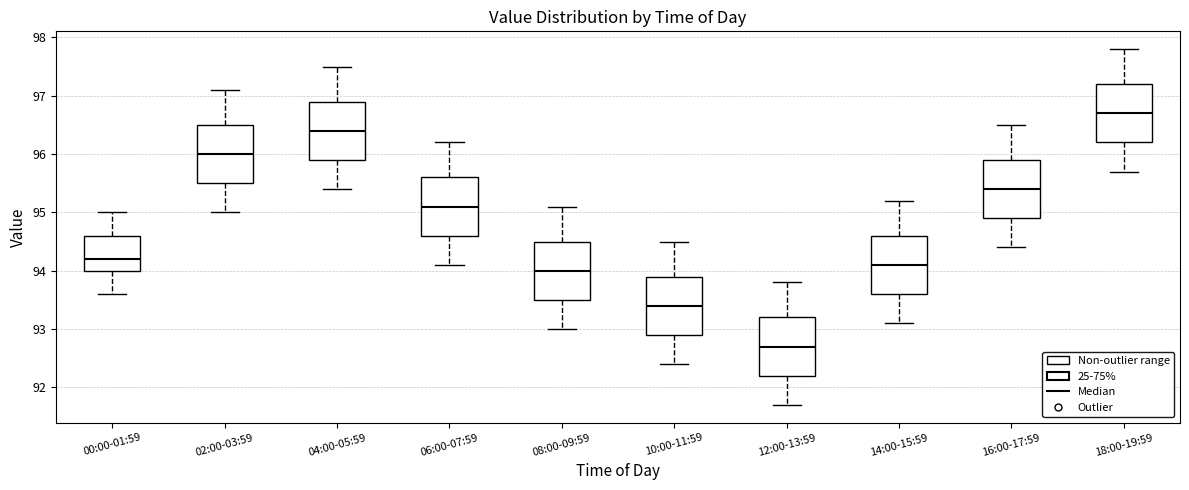

Reading left to right, transcribe this box plot: for each box, give where its median line is, the range the box spans, and where its two whiskers end, as read against the y-axis. The values are not printed on the chart, so give them approximately, as read against the axis.

00:00-01:59: median 94.2, box 94.0 to 94.6, whiskers 93.6 to 95.0
02:00-03:59: median 96.0, box 95.5 to 96.5, whiskers 95.0 to 97.1
04:00-05:59: median 96.4, box 95.9 to 96.9, whiskers 95.4 to 97.5
06:00-07:59: median 95.1, box 94.6 to 95.6, whiskers 94.1 to 96.2
08:00-09:59: median 94.0, box 93.5 to 94.5, whiskers 93.0 to 95.1
10:00-11:59: median 93.4, box 92.9 to 93.9, whiskers 92.4 to 94.5
12:00-13:59: median 92.7, box 92.2 to 93.2, whiskers 91.7 to 93.8
14:00-15:59: median 94.1, box 93.6 to 94.6, whiskers 93.1 to 95.2
16:00-17:59: median 95.4, box 94.9 to 95.9, whiskers 94.4 to 96.5
18:00-19:59: median 96.7, box 96.2 to 97.2, whiskers 95.7 to 97.8